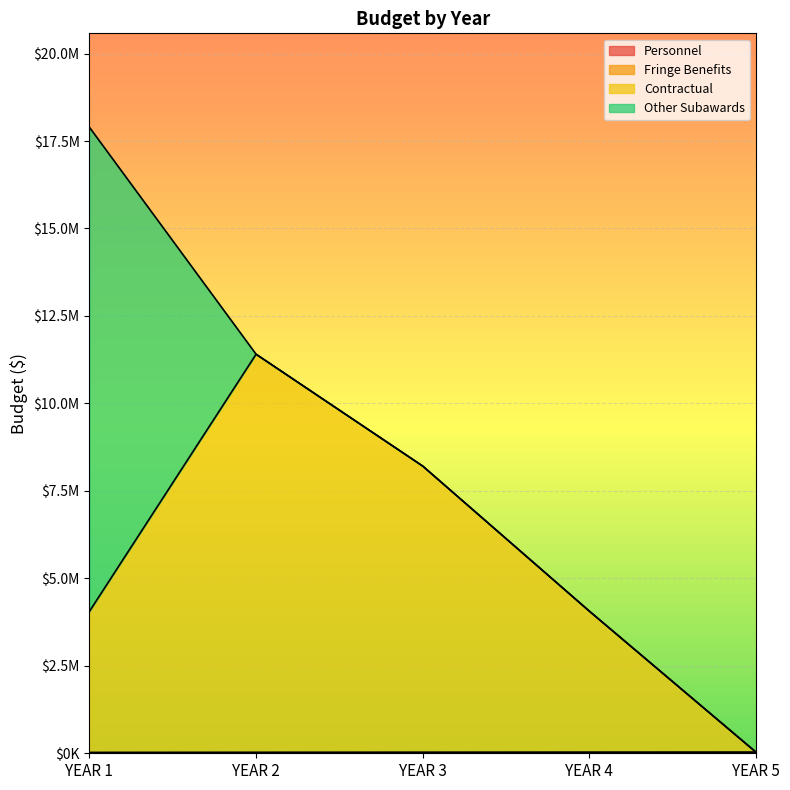

True or false: Contractual and Fringe Benefits intersect in this chart.

False